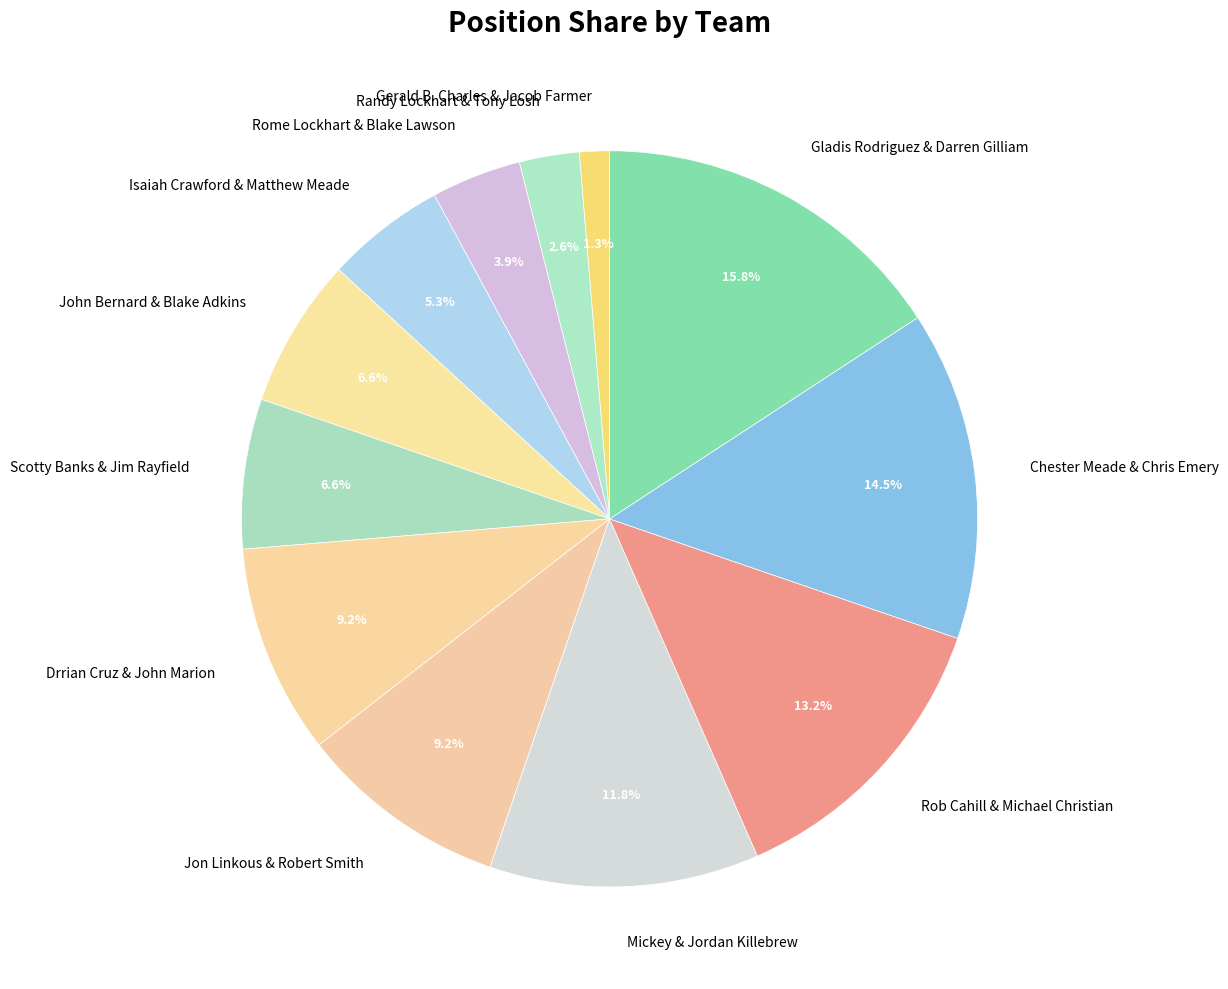

Which slice is the smallest?

Gerald B. Charles & Jacob Farmer